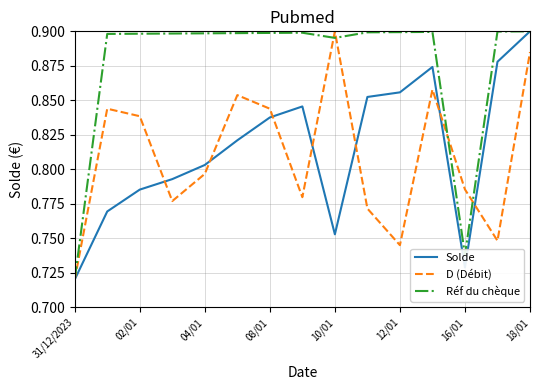

Which series has the largest total across all categories?

Réf du chèque